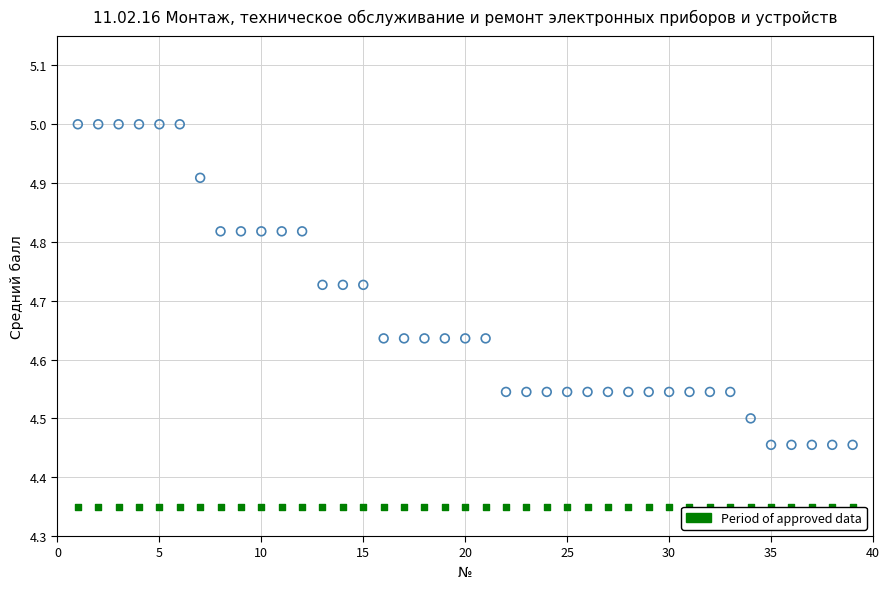

Count the number of points in this scatter plot.

78